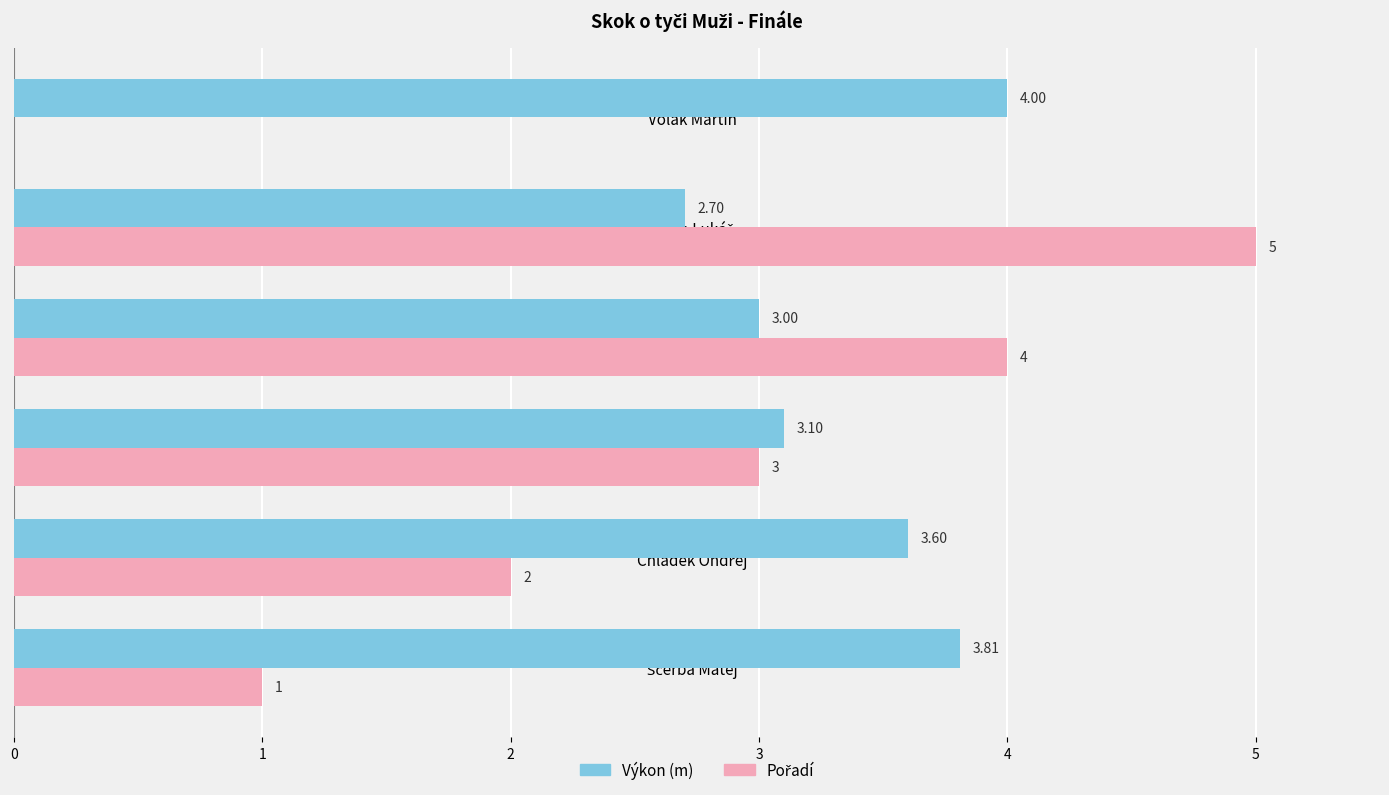

How many series are shown in this chart?

2